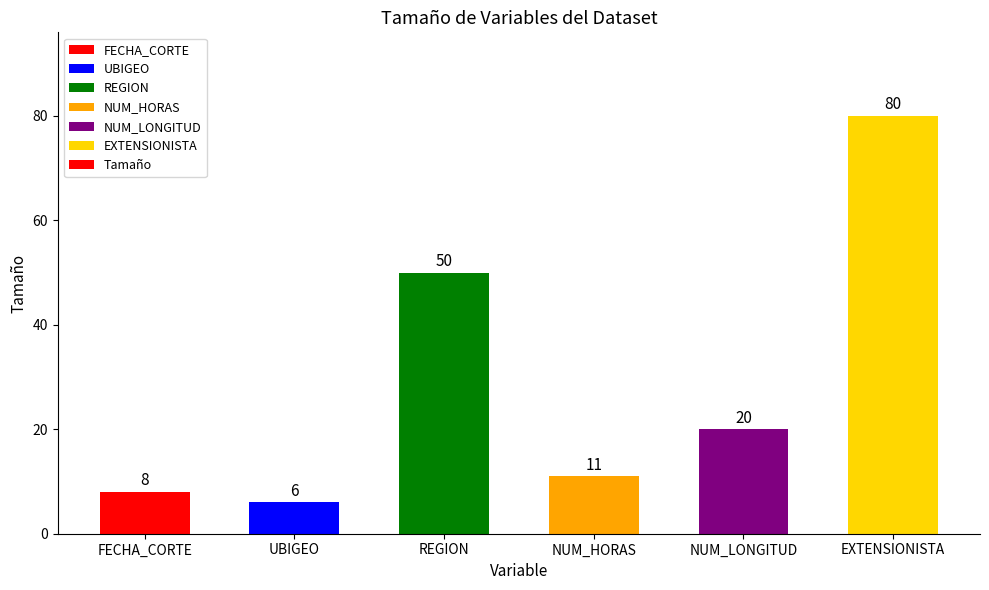

Approximately how many times larger is the value at REGION compared to EXTENSIONISTA?

0.6